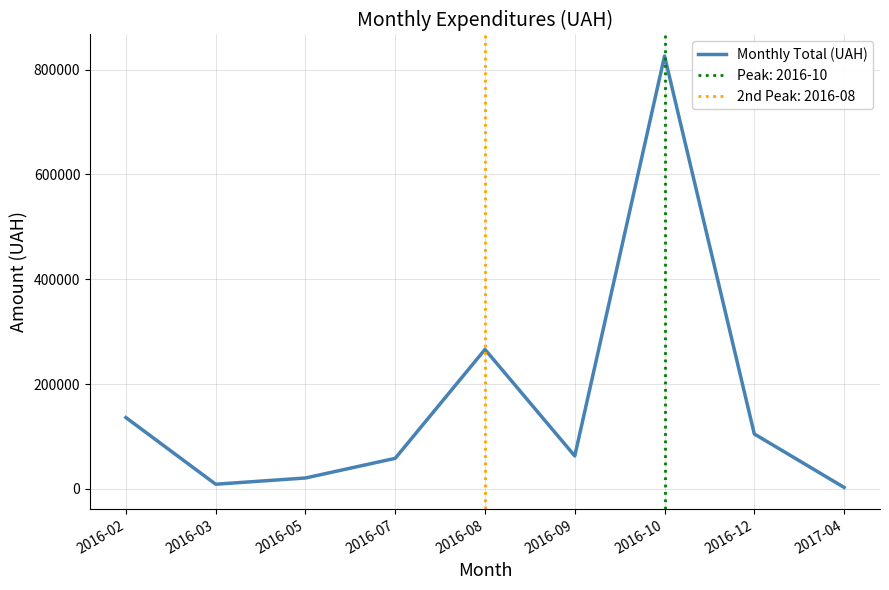

Which has a higher value, 2016-08 or 2016-07?

2016-08